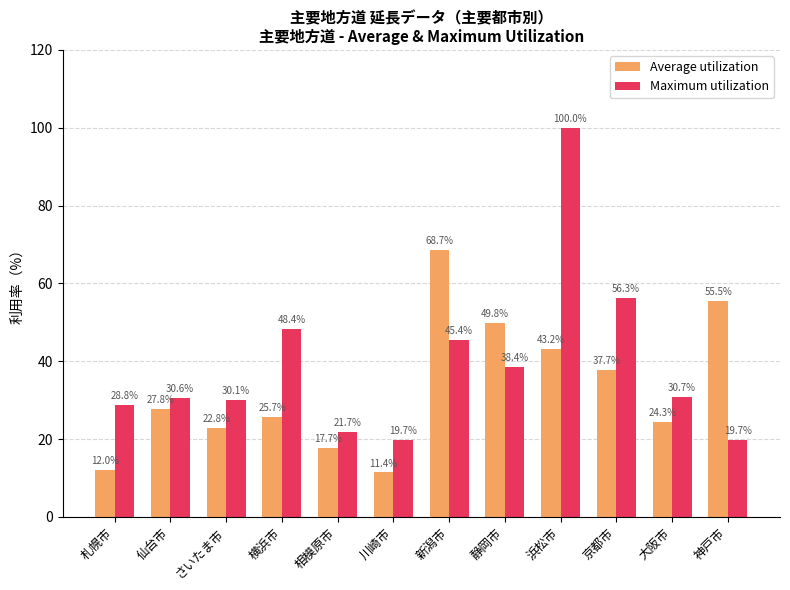

The value of Maximum utilization at 川崎市 is 19.7. True or false?

True